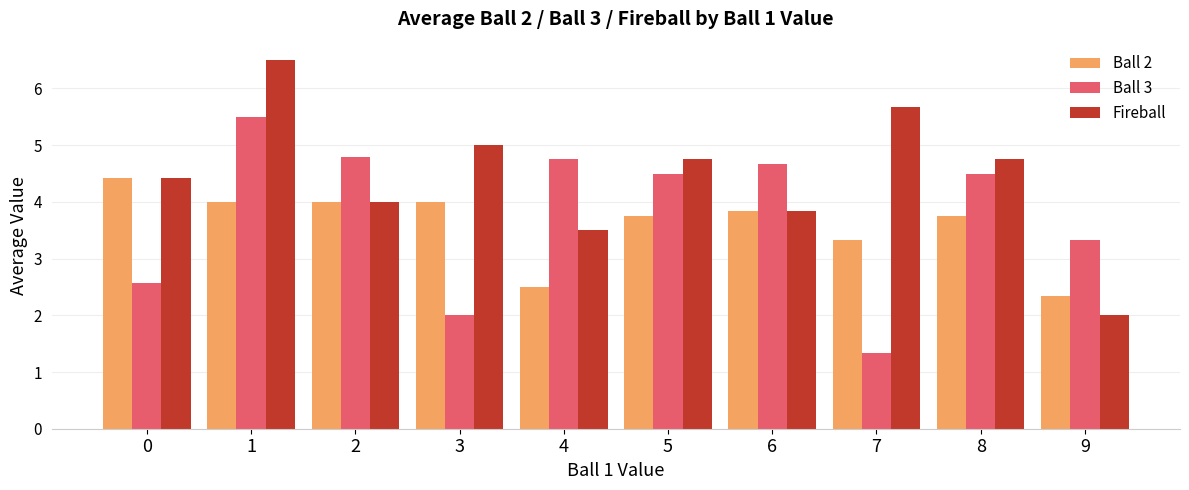

Where is Ball 3 nearest to the value 3?

9